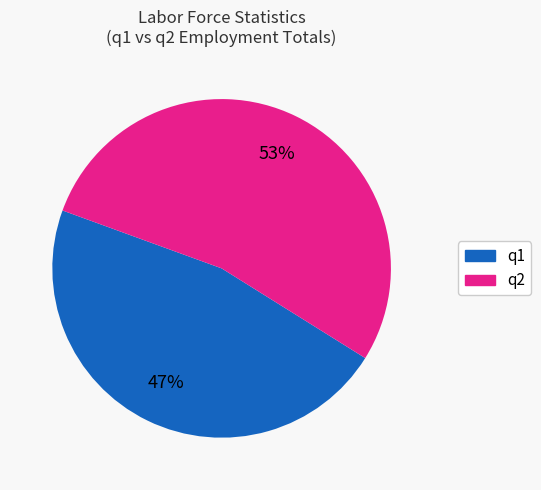

To the nearest percent, what is the average slice percentage?

50%